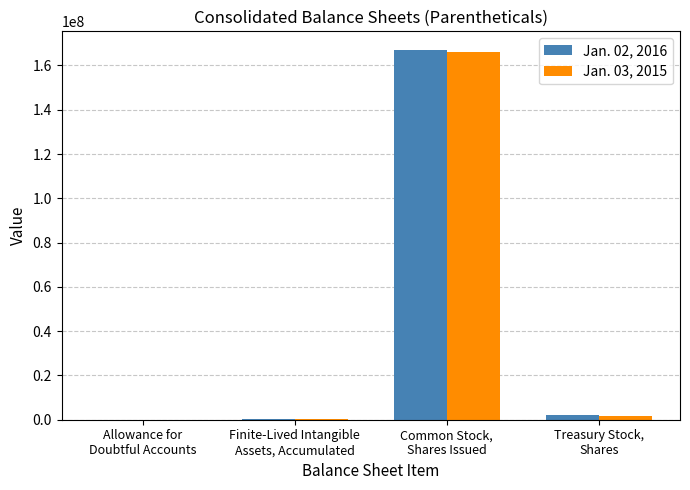

What is the greatest value displayed?

167070983